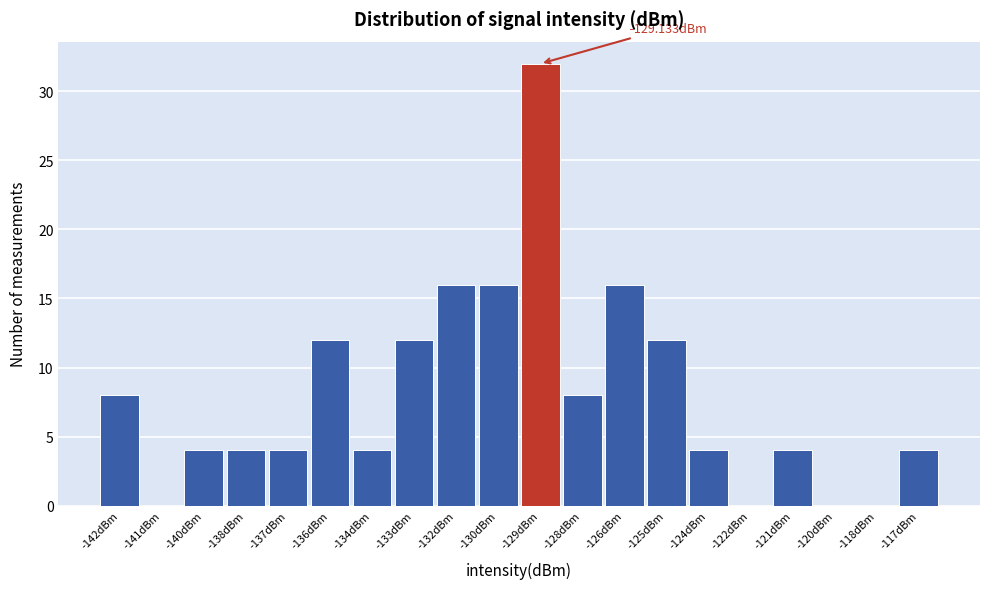

What is the change in value from -142dBm to -129dBm?

+24